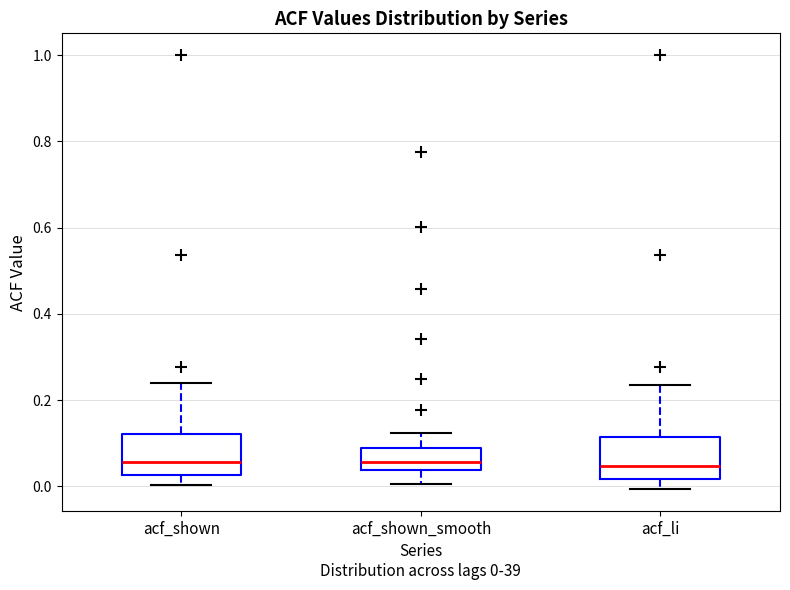

Where does the lower whisker of the box for acf_shown end on the y-axis? The values are not printed on the chart, so give them approximately, as read against the axis.

0.00